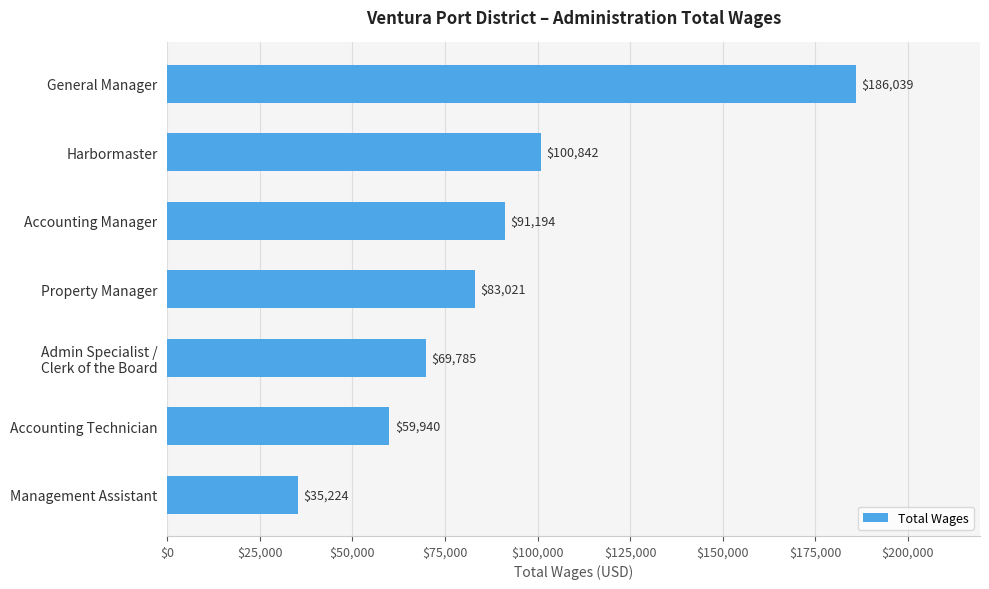

List the labels in order of value, largest first.

General Manager, Harbormaster, Accounting Manager, Property Manager, Admin Specialist /
Clerk of the Board, Accounting Technician, Management Assistant